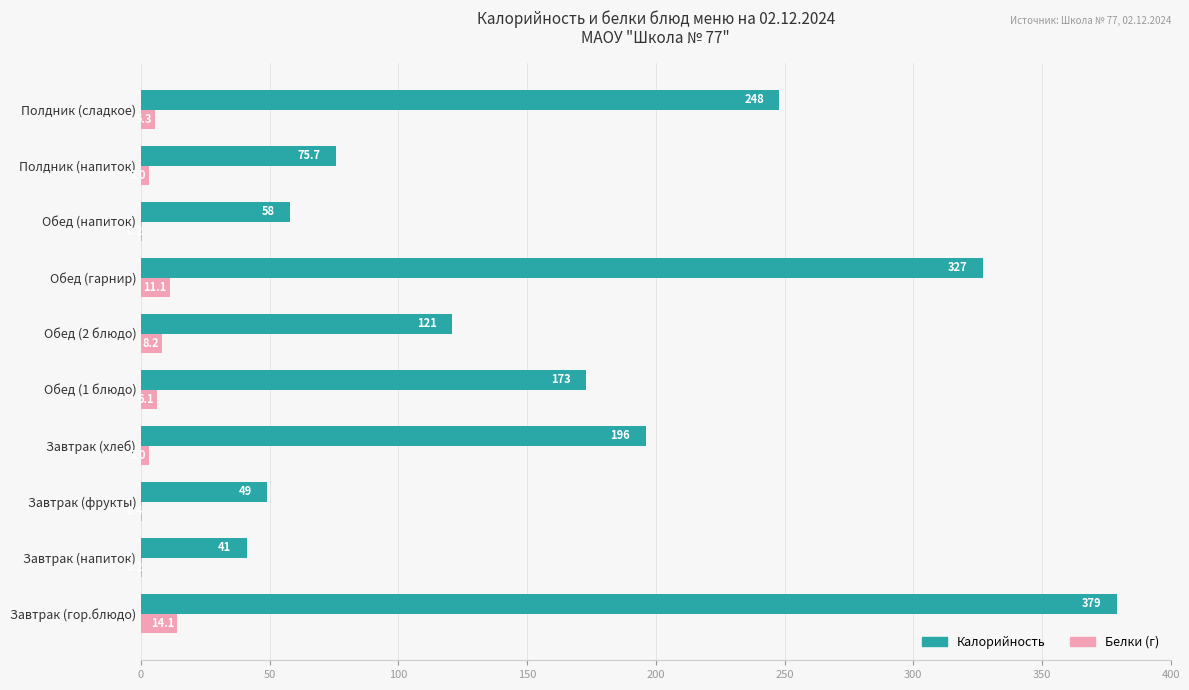

Where is Калорийность nearest to the value 210?

Завтрак (хлеб)